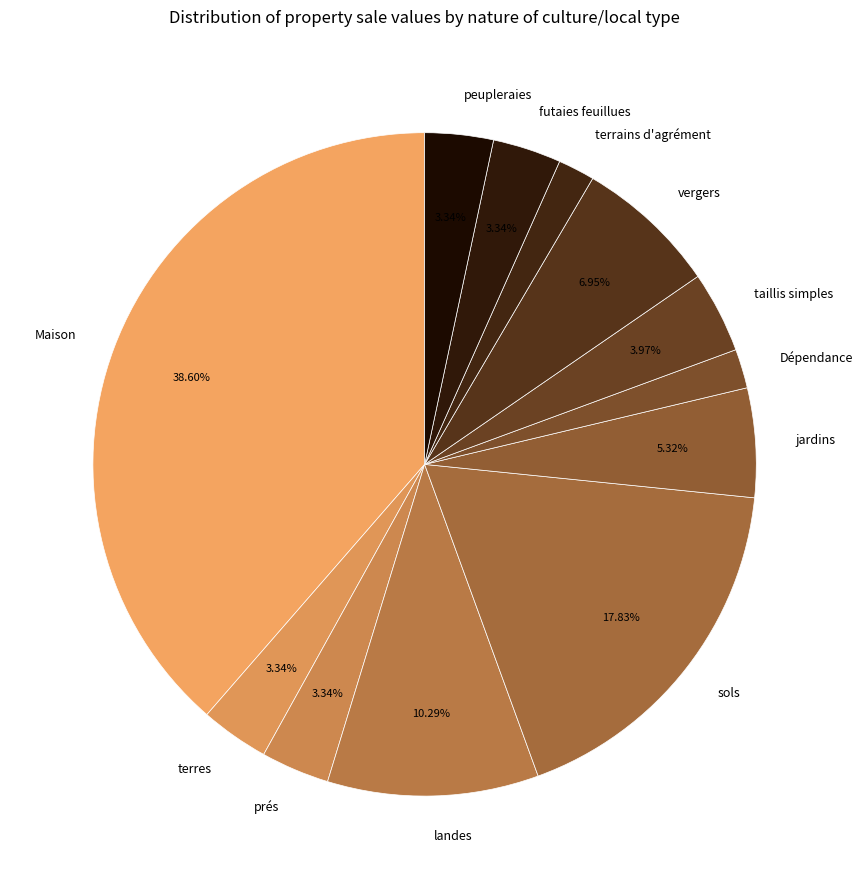

Does terrains d'agrément account for over 50% of the chart?

No